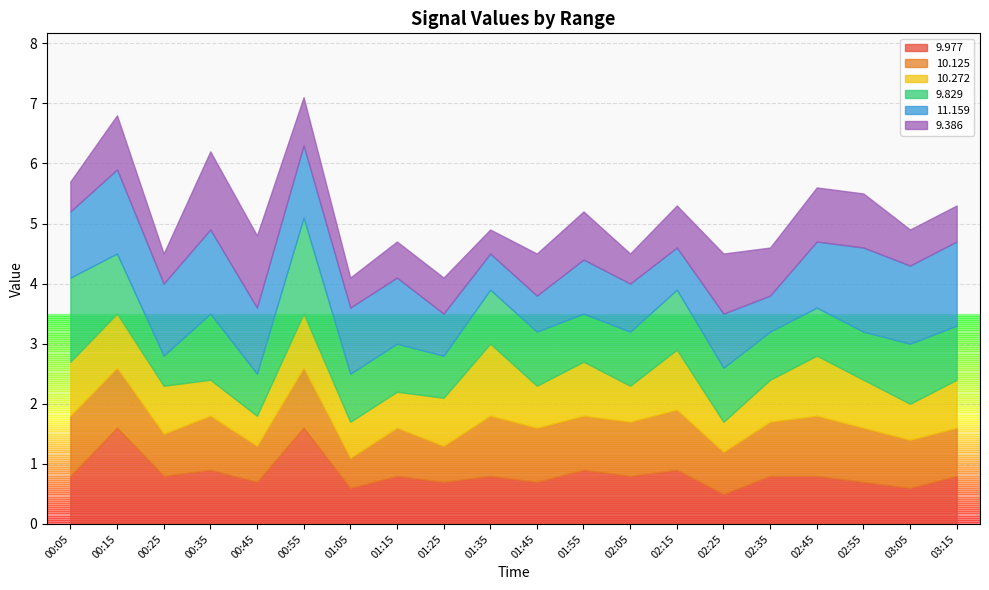

What is the maximum value shown in the chart?

1.6